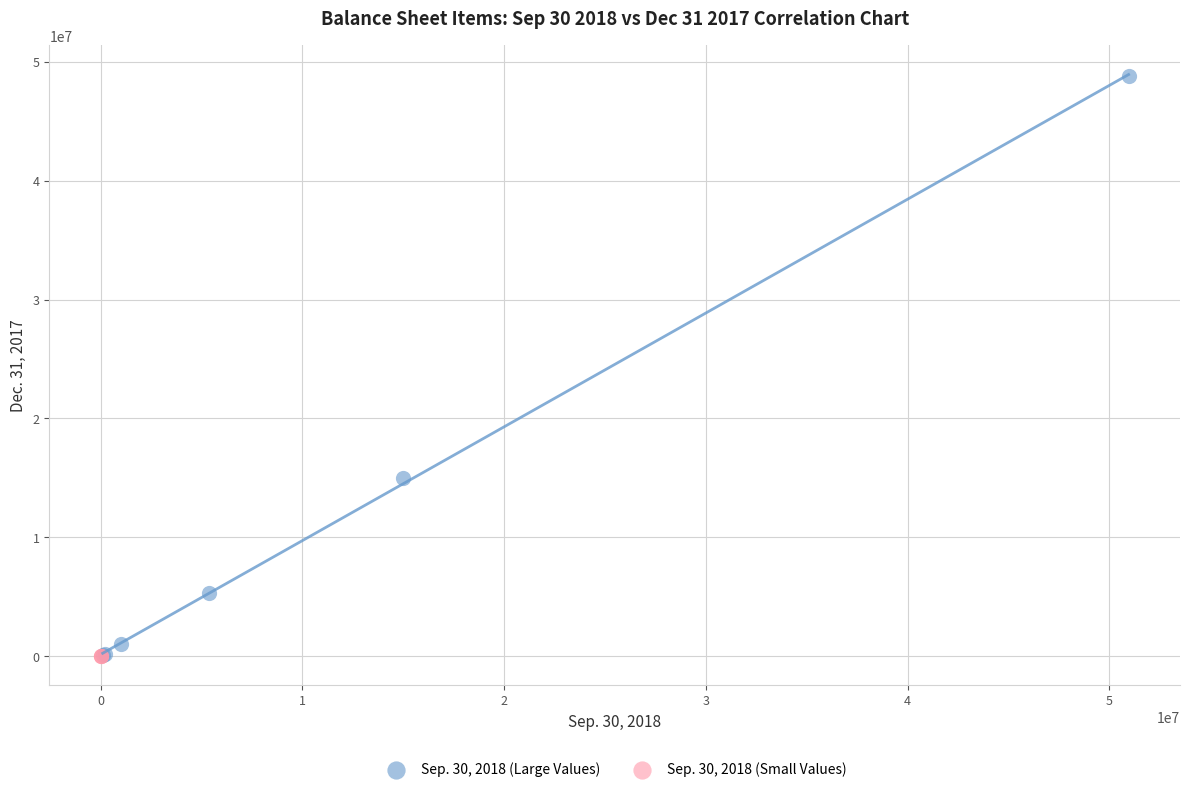

Which series has the widest spread of Y values?

Sep. 30, 2018 (Large Values)